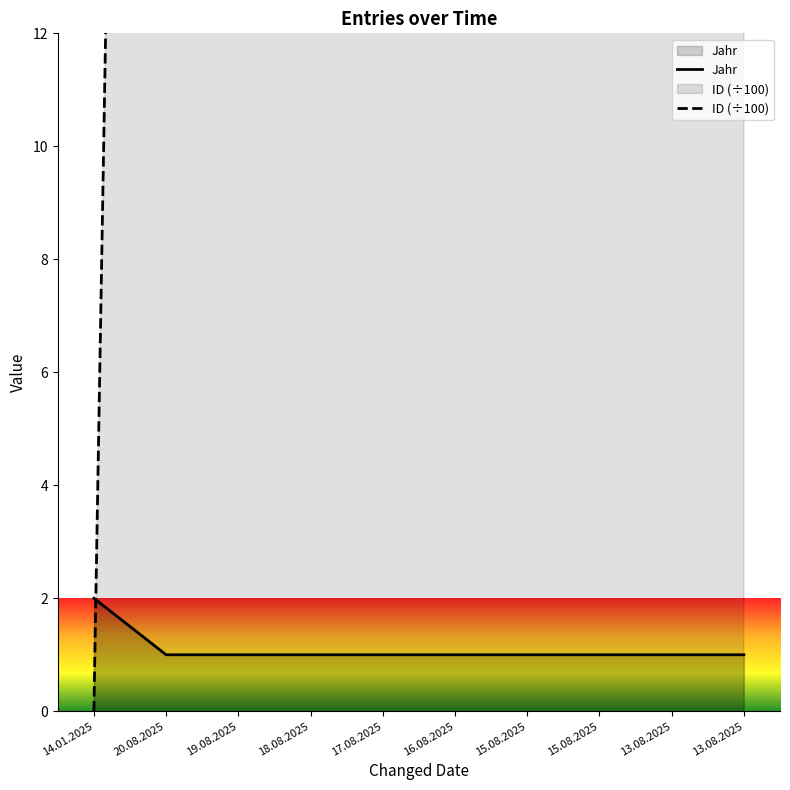

Which series has the largest total across all categories?

ID (÷100)